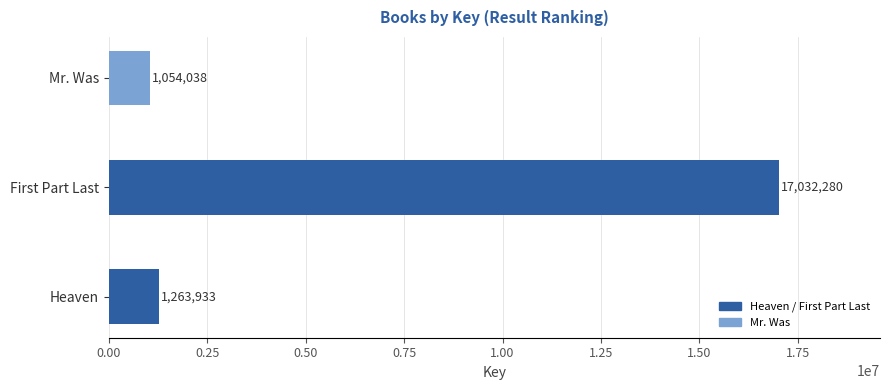

Are the bars grouped side by side (vs. stacked)?

No